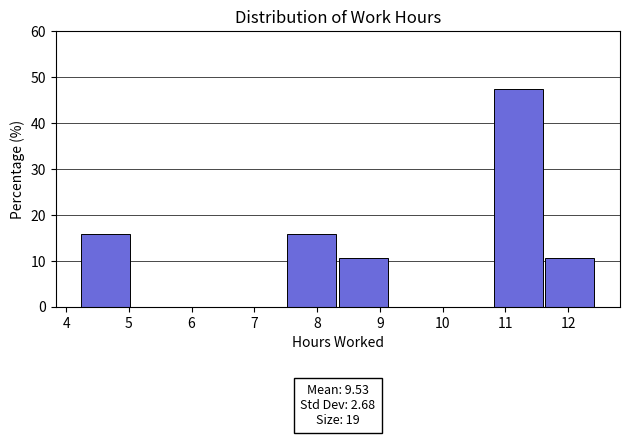

Which range on the x-axis has the tallest bar?

10.8 to 11.6